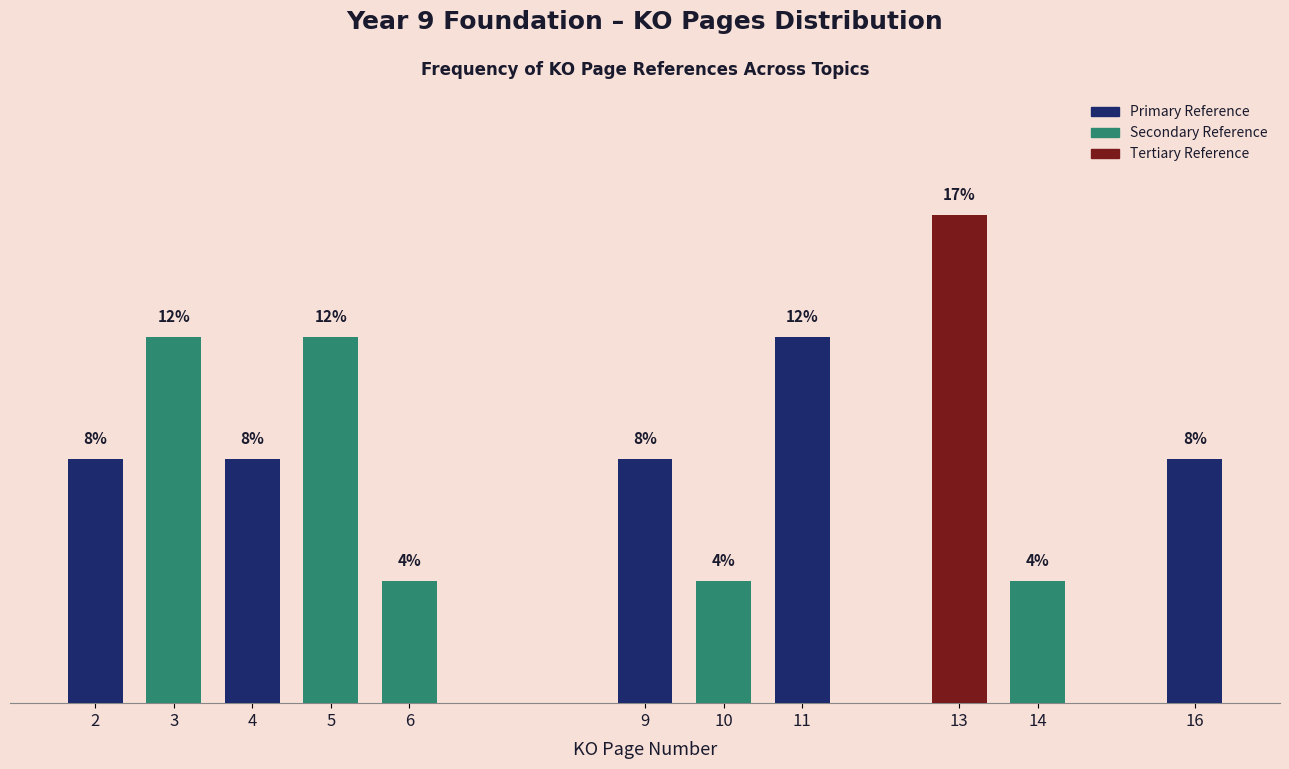

Are the bars horizontal?

No